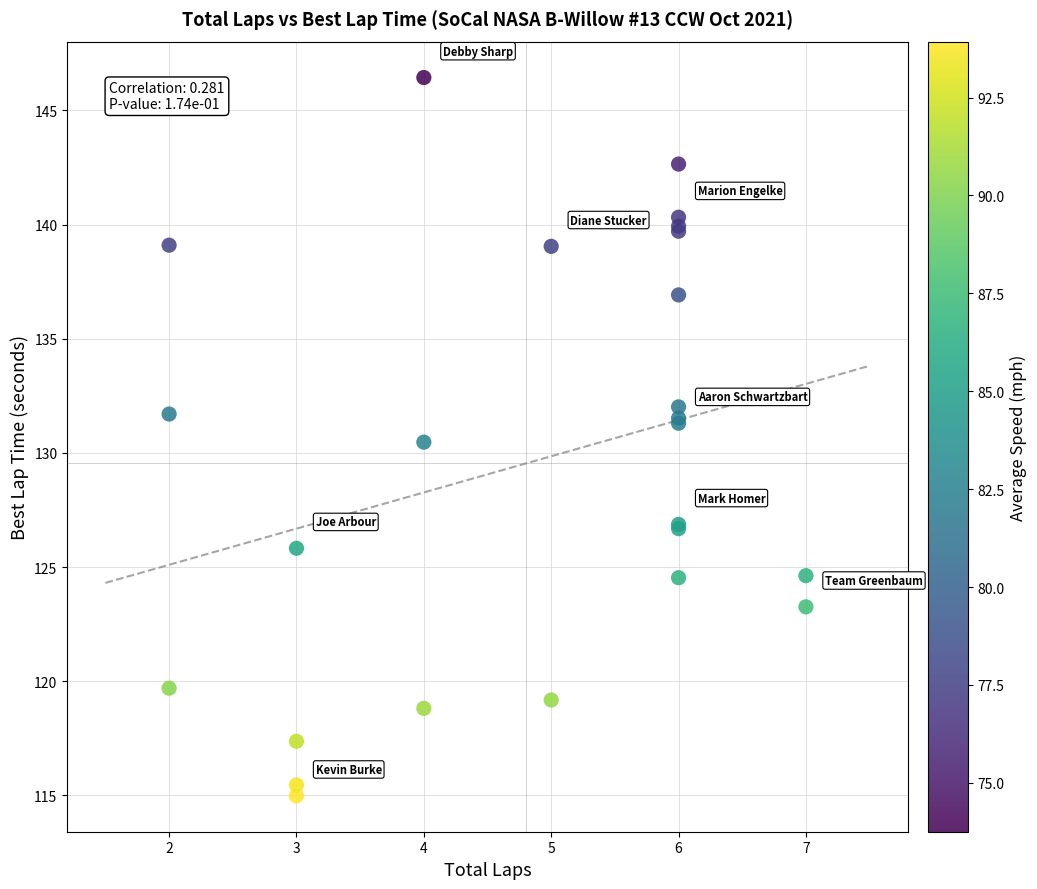

What Y value in the scatter plot is closest to 130?

130.5